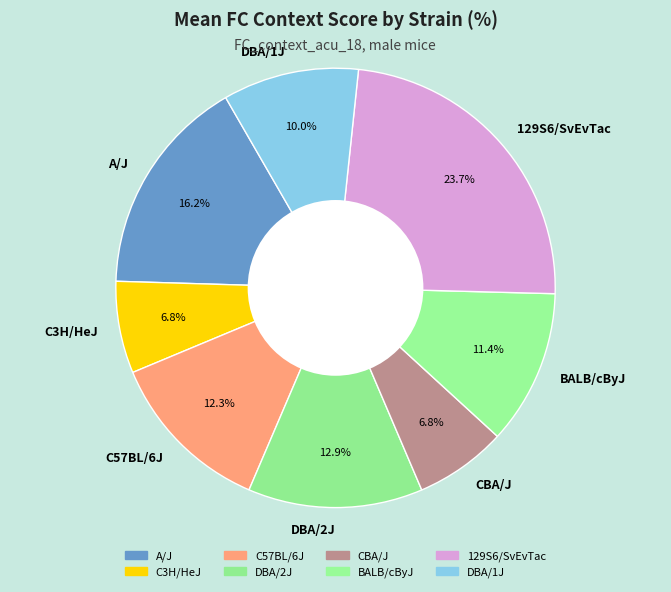

Which category has the biggest portion of the pie?

129S6/SvEvTac